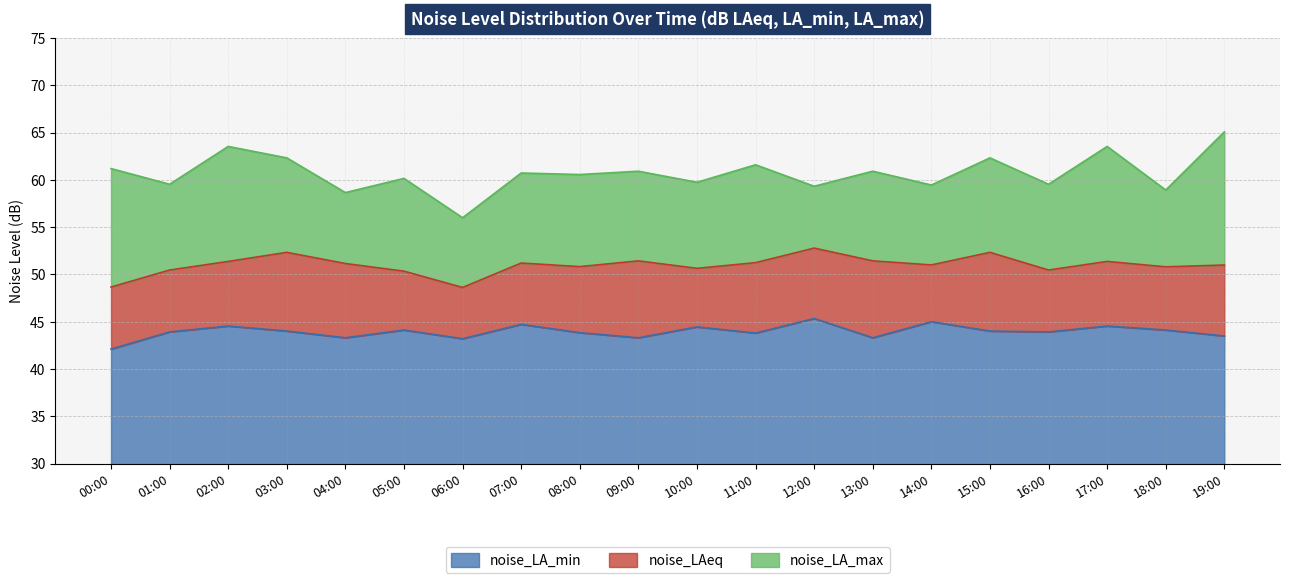

List the series in order of their peak value, lowest first.

noise_LA_min, noise_LAeq, noise_LA_max